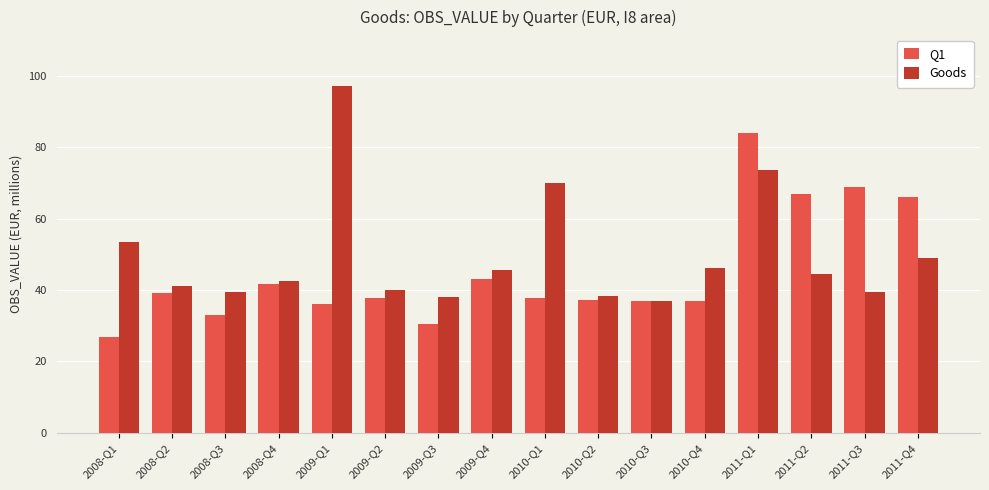

True or false: Q1 has a value of 37.7 at 2009-Q2.

True